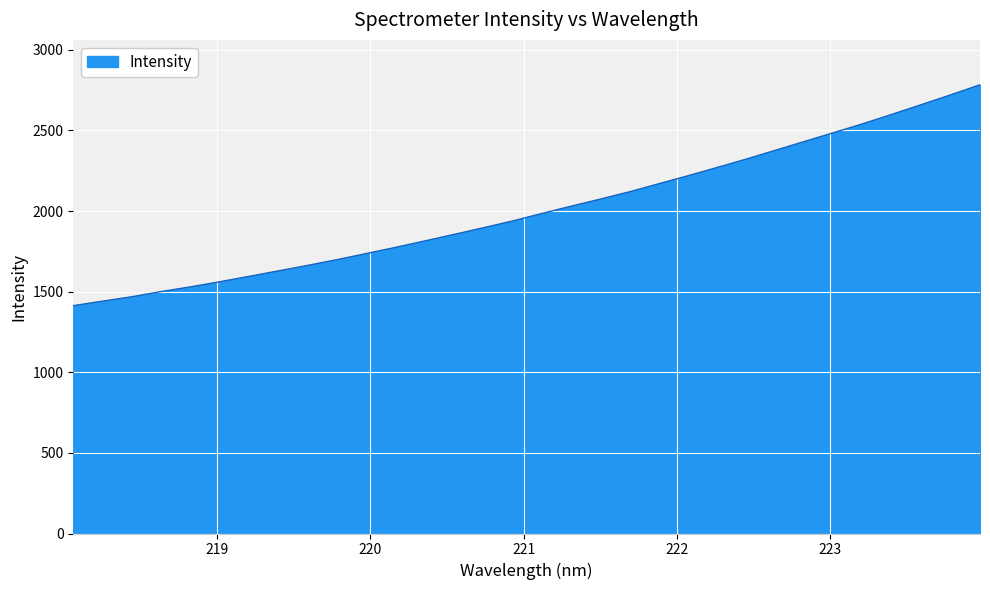

What is the maximum value shown in the chart?

2783.3